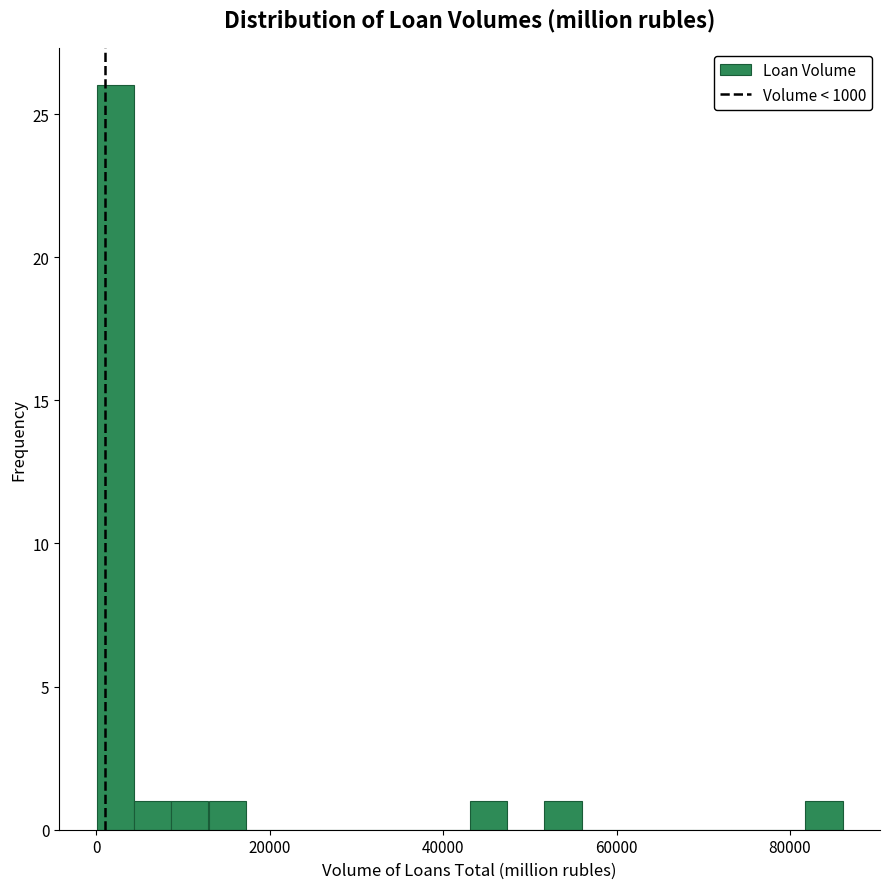

Around what value on the x-axis is the tallest bar? Give the approximate position of its centre, as read against the axis.

2000